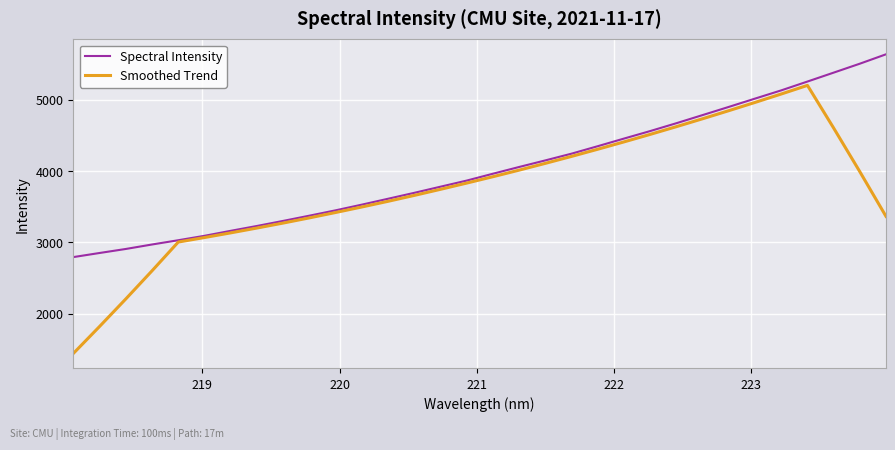

Does the chart have visible grid lines?

Yes